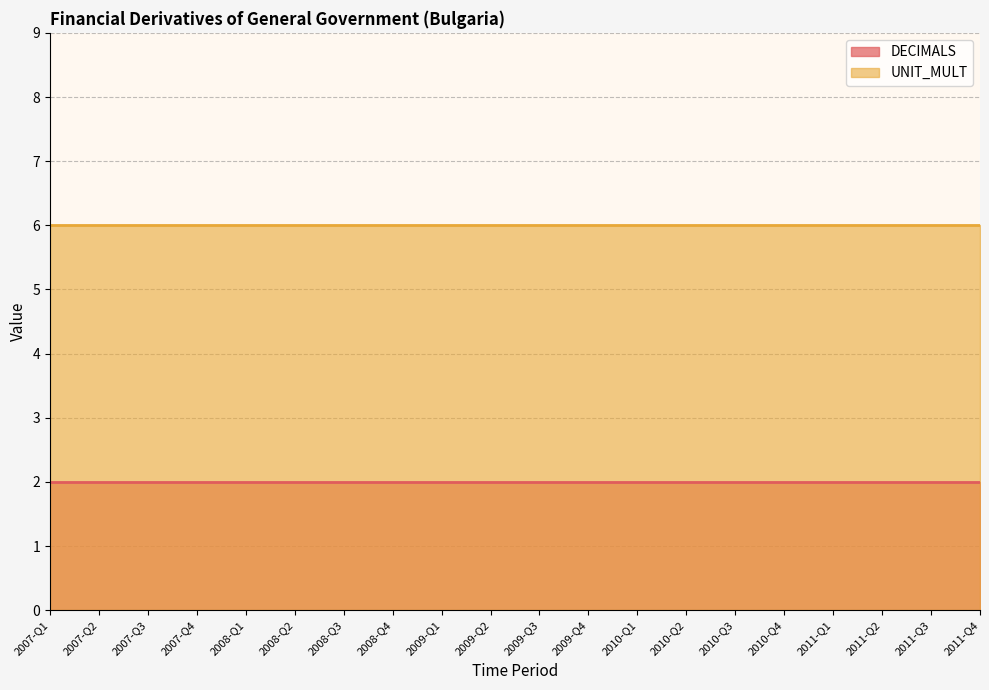

Is it true that DECIMALS equals 2 at 2011-Q2?

True